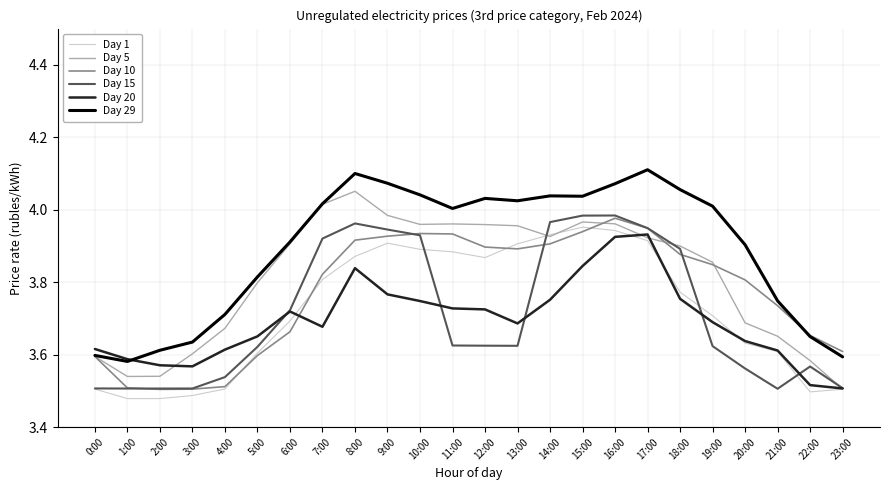

Between 0:00 and 11:00, which series saw the biggest shift?

Day 29